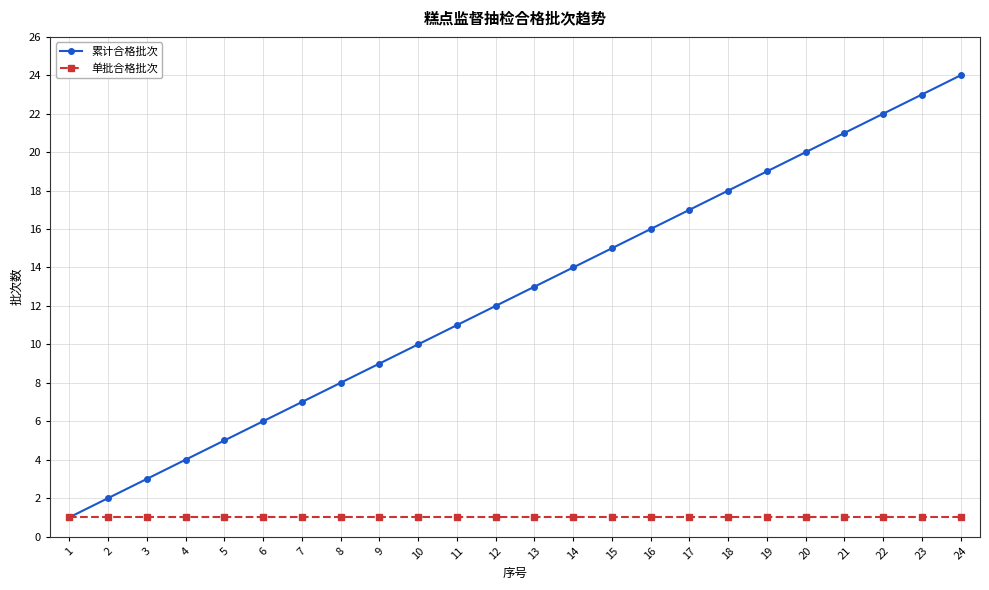

The value of 单批合格批次 at 9 is 1. True or false?

True